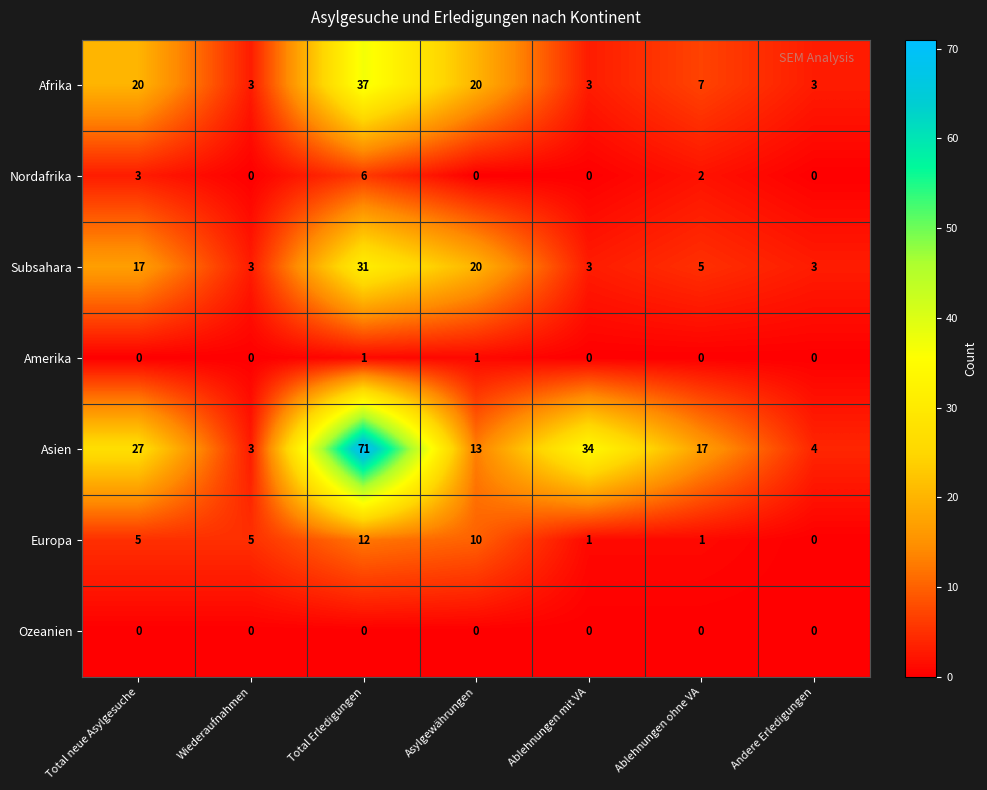

At how many categories does at least one series exceed 15?

5